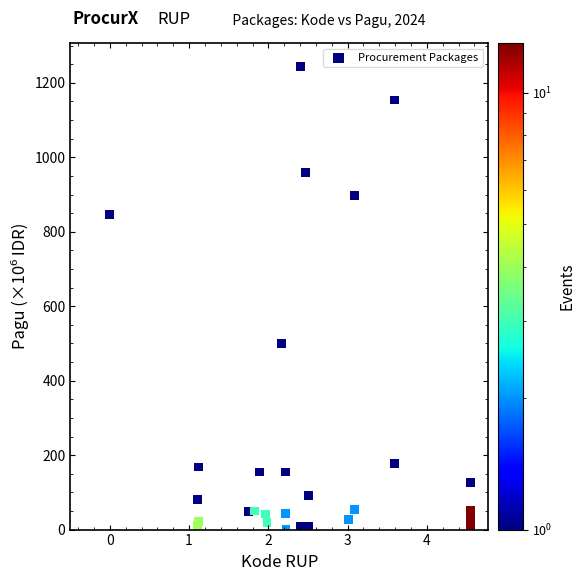

What Y value in the scatter plot is closest to 622?

499.9